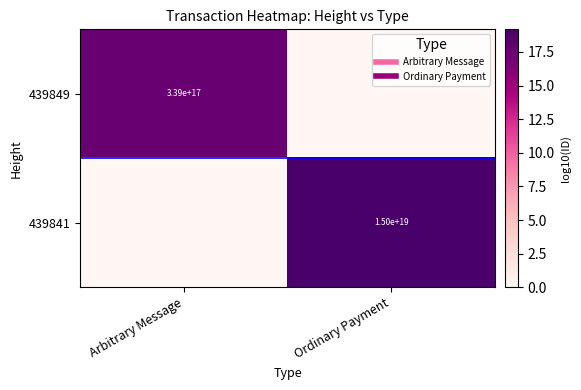

What is the difference between the maximum and minimum values in the 439841 series?

19.2